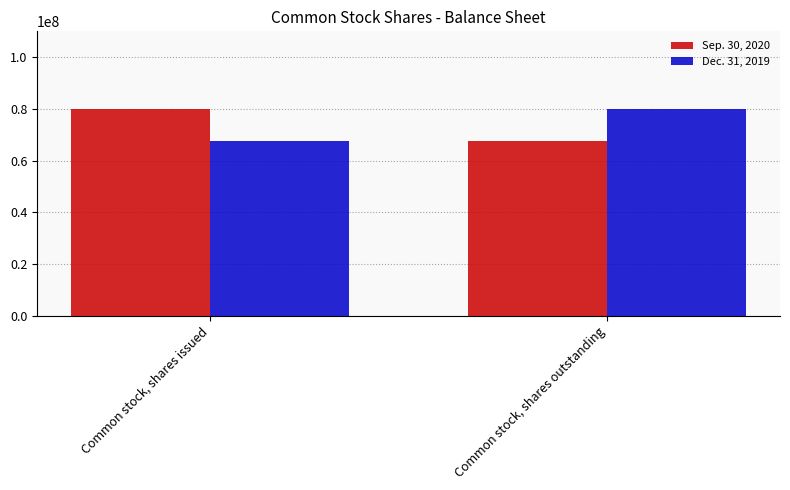

What is the minimum value shown in the chart?

67476089